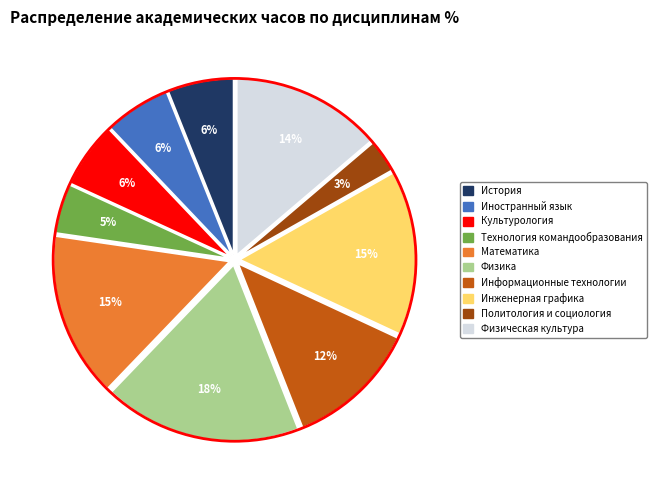

The Политология и социология slice represents 3% of the pie. True or false?

True